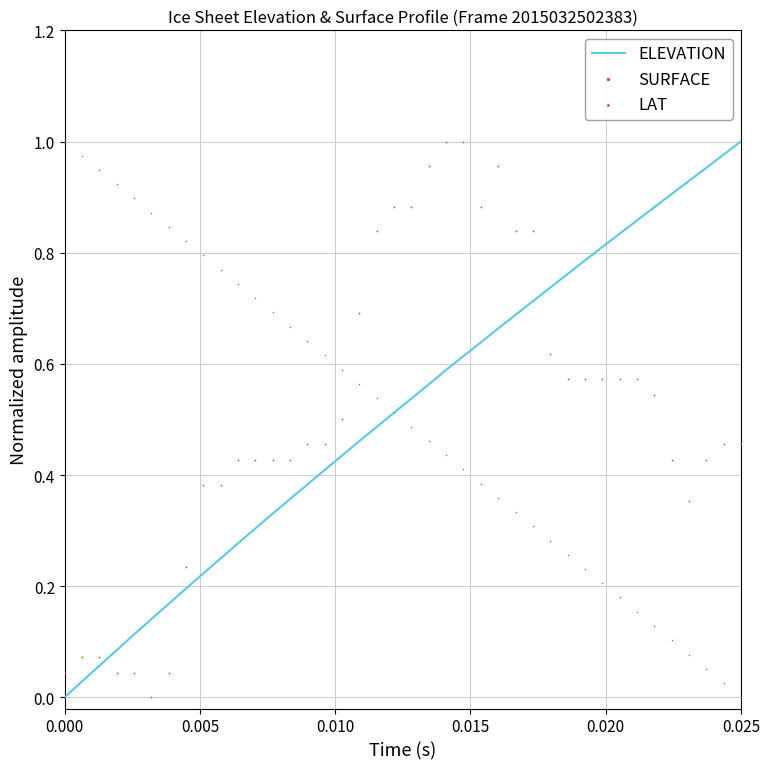

What are all the series names shown in the legend?

ELEVATION, SURFACE, LAT